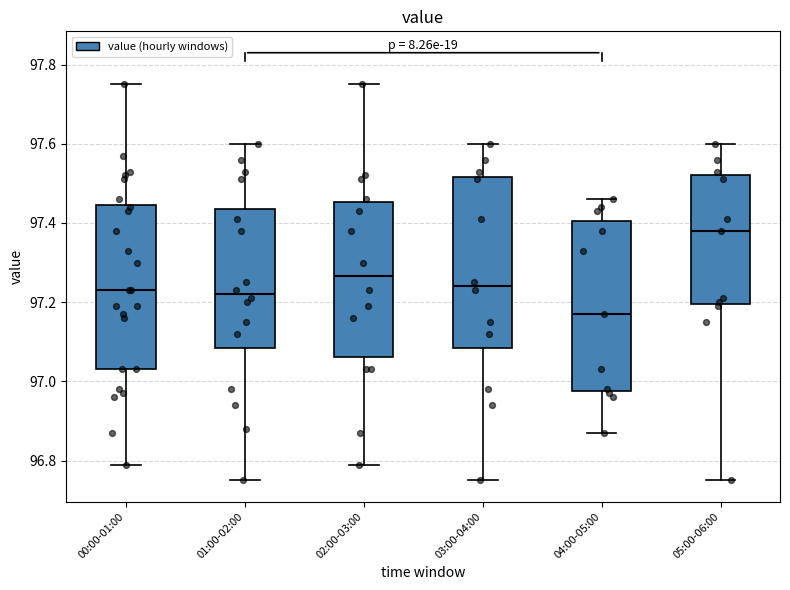

Where does the lower whisker of the box for 04:00-05:00 end on the y-axis? The values are not printed on the chart, so give them approximately, as read against the axis.

96.88